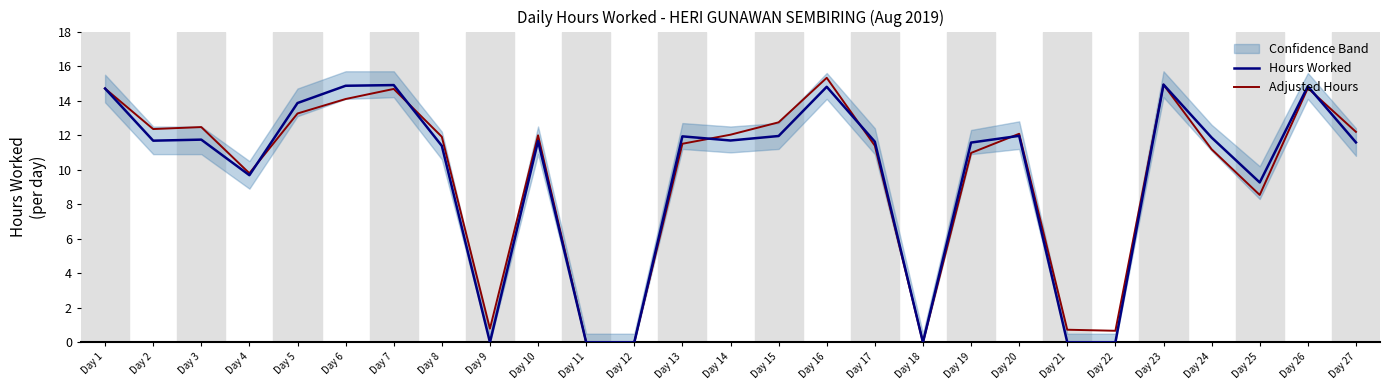

At which label is Hours Worked closest to 7?

Day 25